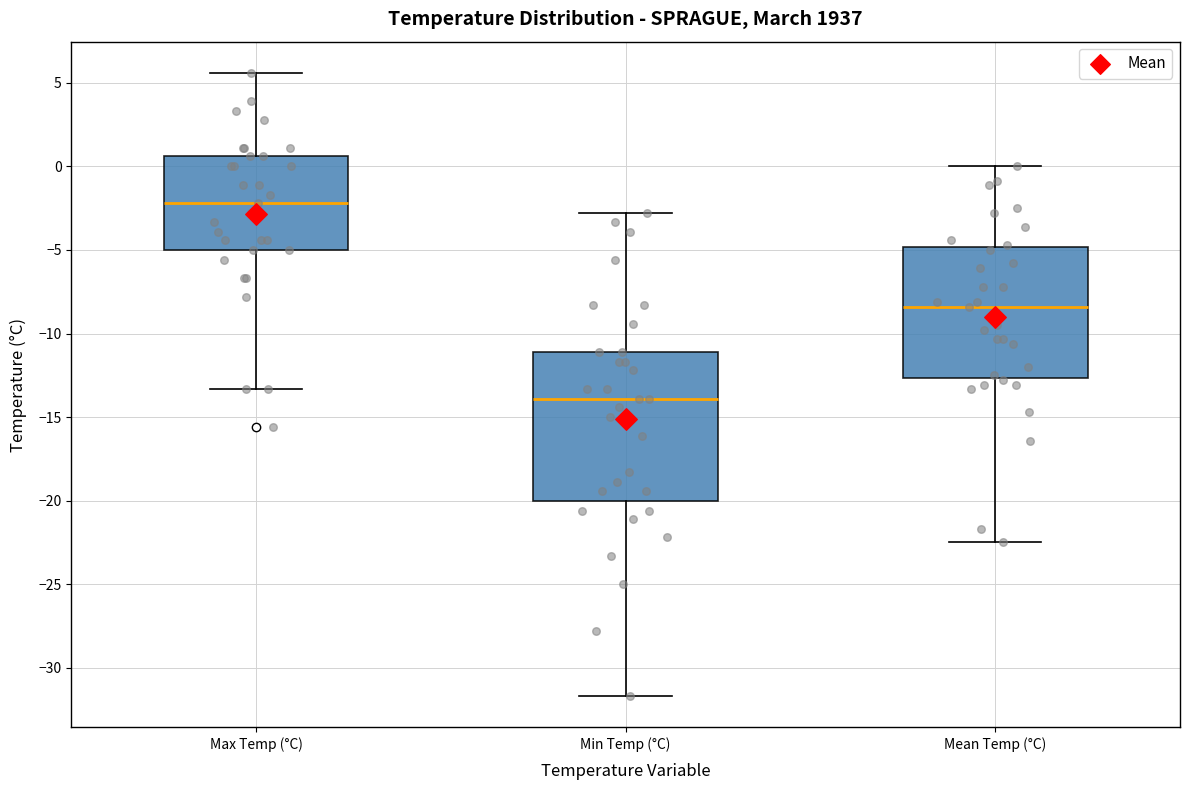

Reading left to right, transcribe this box plot: for each box, give where its median line is, the range the box spans, and where its two whiskers end, as read against the y-axis. The values are not printed on the chart, so give them approximately, as read against the axis.

Max Temp (°C): median -2.0, box -5.0 to 0.5, whiskers -13.5 to 5.5
Min Temp (°C): median -14.0, box -20.0 to -11.0, whiskers -31.5 to -3.0
Mean Temp (°C): median -8.5, box -12.5 to -5.0, whiskers -22.5 to 0.0